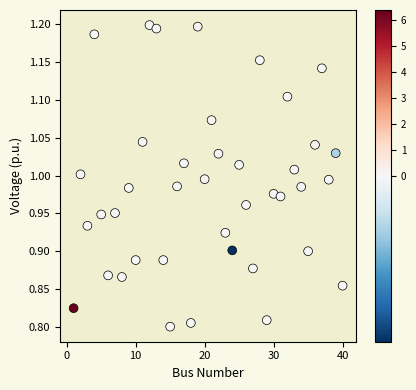

What is the range of Y values (max minus min)?

0.4